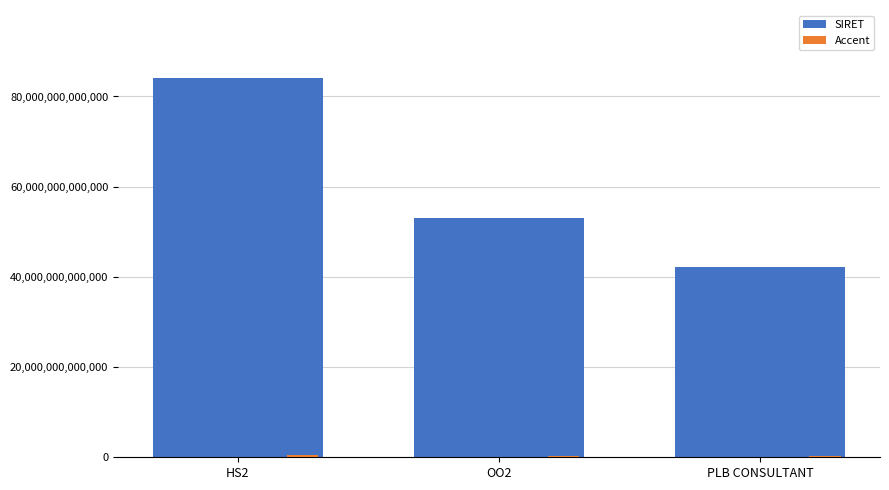

At which category does the chart reach its peak across all series?

HS2